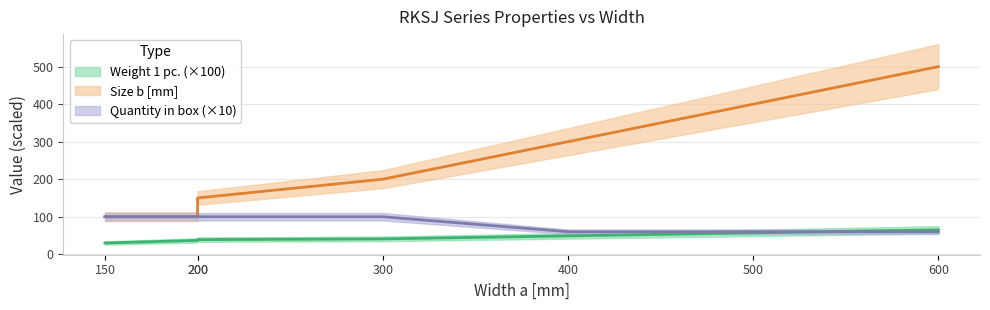

The value of Weight 1 pc. at 150 is 30.0. True or false?

True